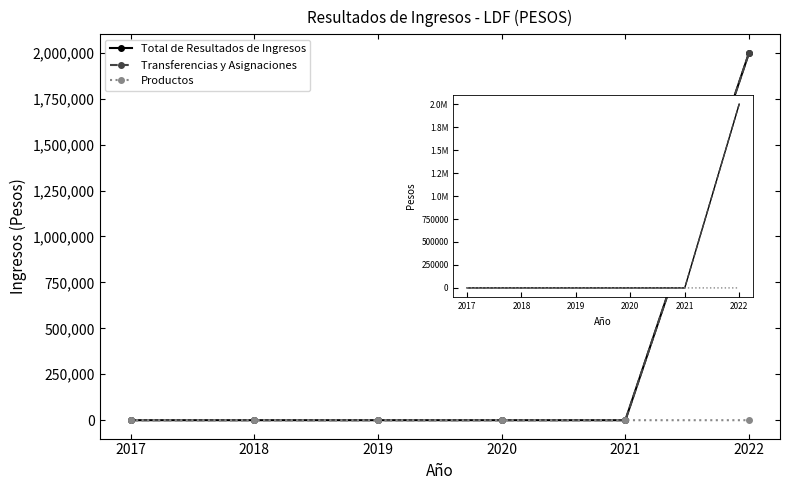

The Transferencias y Asignaciones series shows 0.0 at 2019. True or false?

True